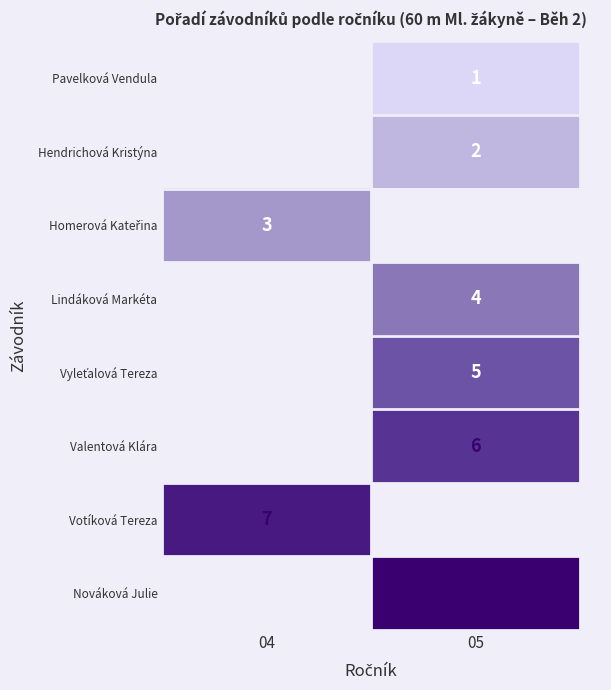

Is the value of Lindáková Markéta at 05 greater than the value of Votíková Tereza at 04?

No